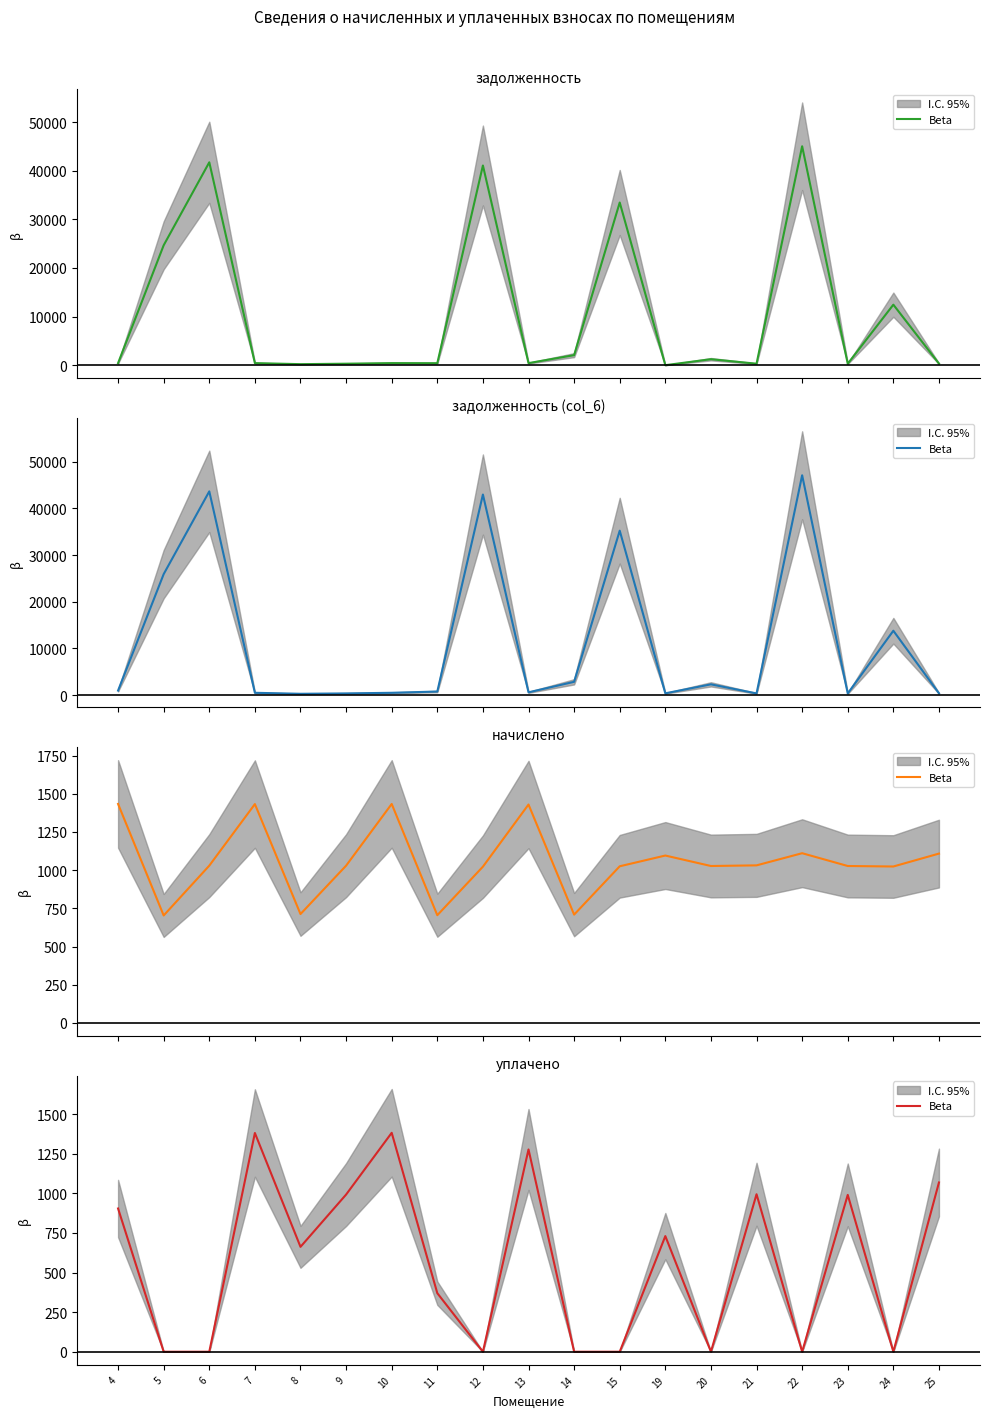

The value at 13 is 2120.6. True or false?

False